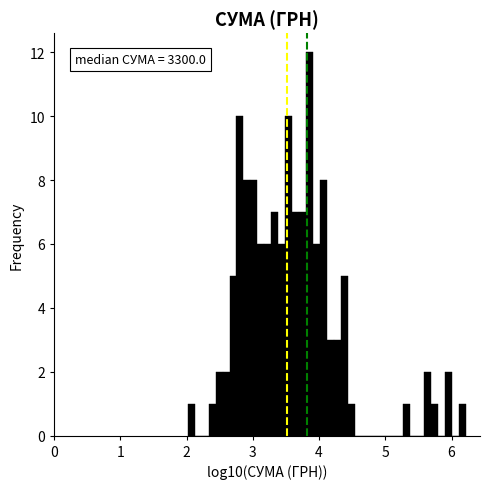

Around what value on the x-axis is the tallest bar? Give the approximate position of its centre, as read against the axis.

3.9